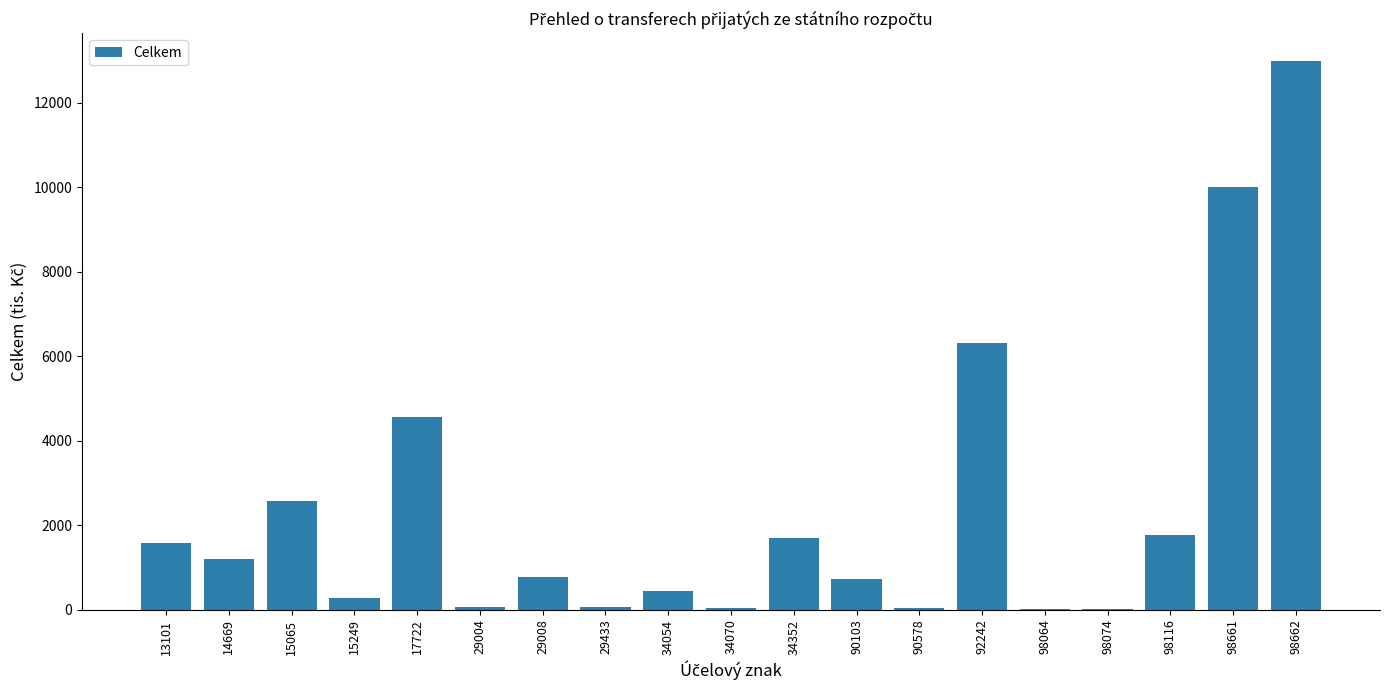

Which category has the highest value across all series?

98662